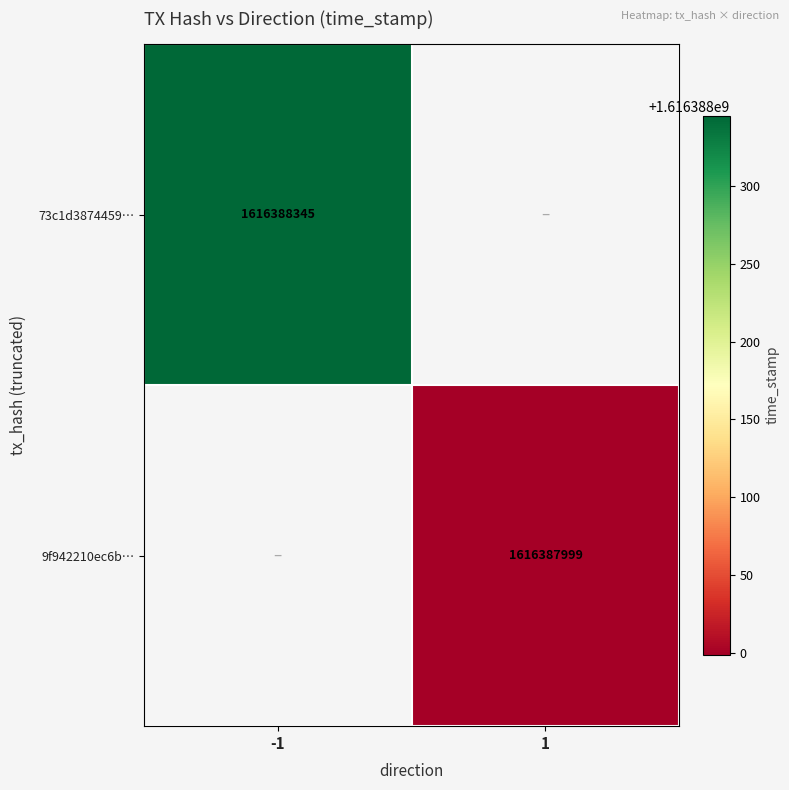

Which category has the highest value in the 73c1d38744599bc827adb5861b81921ceee412d series?

-1